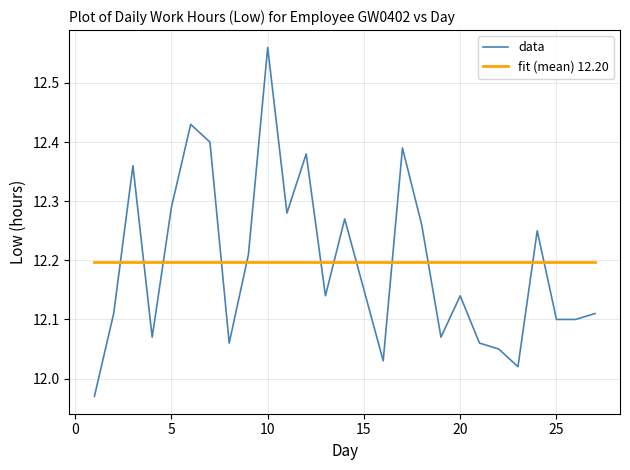

The value of data at 25 is 12.1. True or false?

True